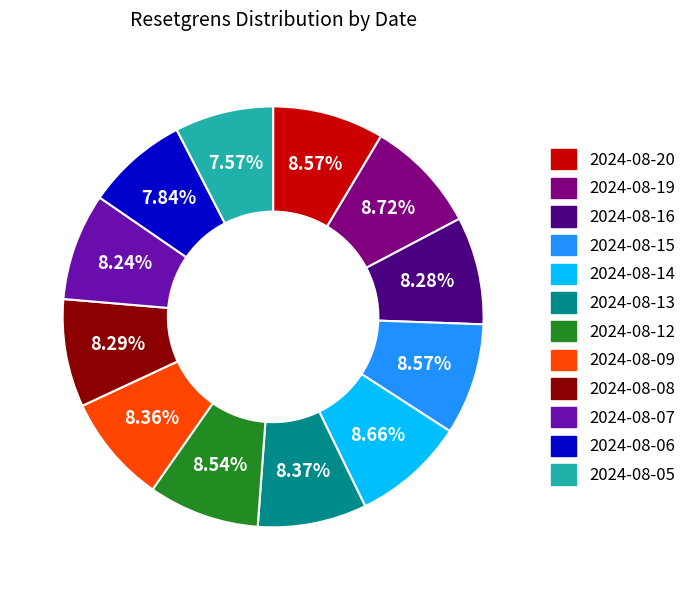

Combined, do 2024-08-07 and 2024-08-06 account for over 50%?

No